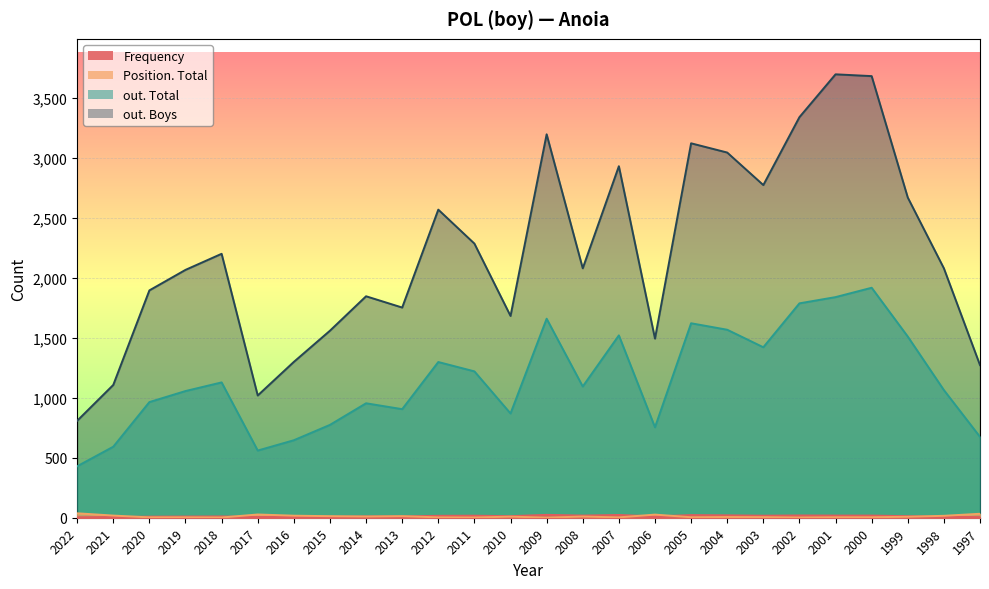

Rank the categories by out. Total value from lowest to highest.

2022, 2017, 2021, 2016, 1997, 2006, 2015, 2010, 2013, 2014, 2020, 2019, 1998, 2008, 2018, 2011, 2012, 2003, 1999, 2007, 2004, 2005, 2009, 2002, 2001, 2000